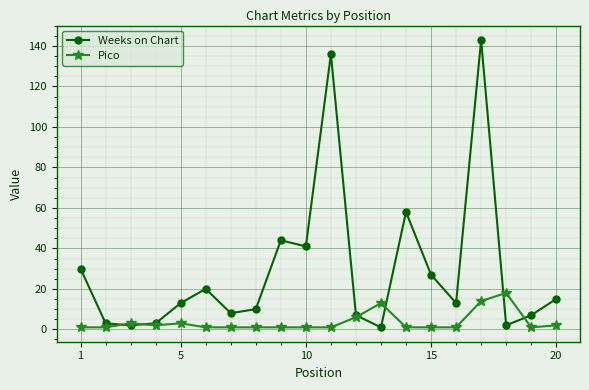

List the series in order of their overall mean, highest first.

Weeks on Chart, Pico